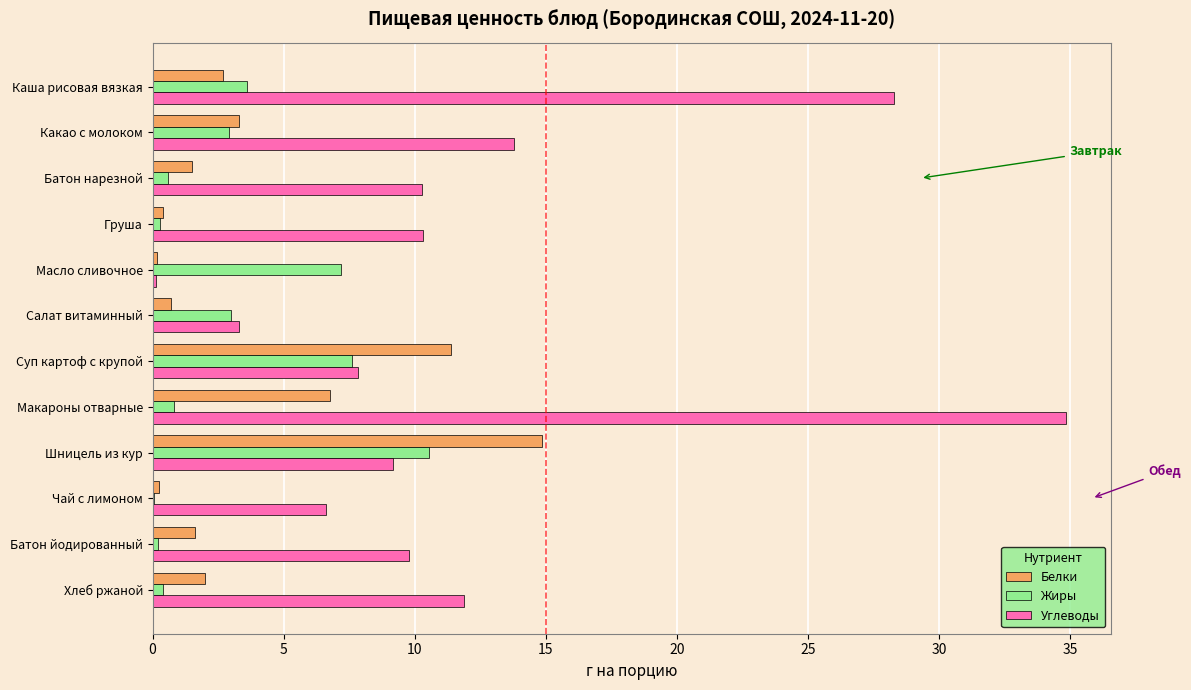

Is it true that Белки equals 3.9 at Макароны отварные?

False